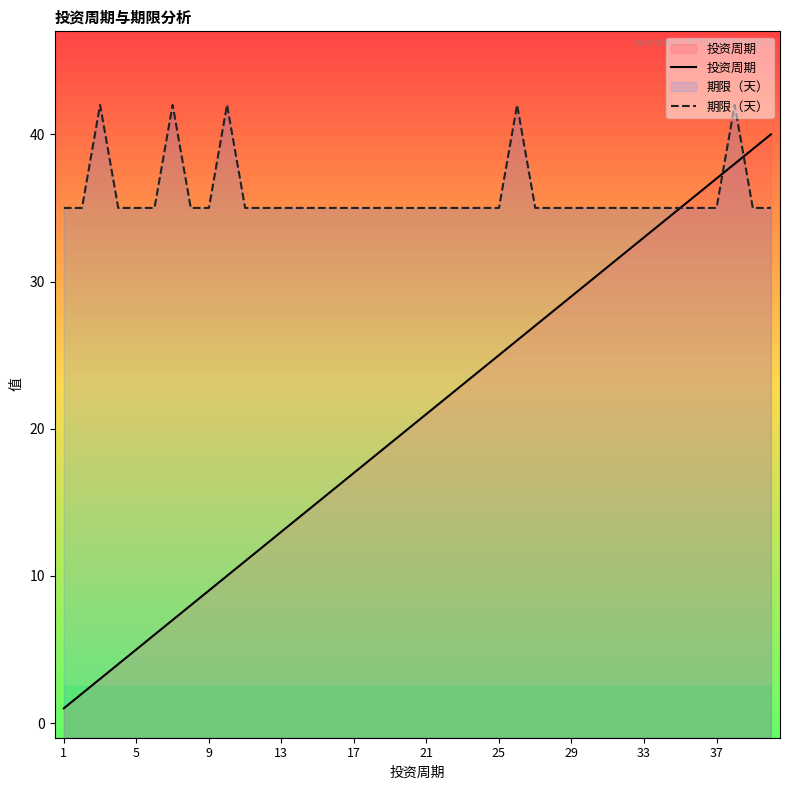

Reading left to right, list all the values displayed in this chart.

投资周期: 1	2	3	4	5	6	7	8	9	10	11	12	13	14	15	16	17	18	19	20	21	22	23	24	25	26	27	28	29	30	31	32	33	34	35	36	37	38	39	40
期限（天）: 35	35	42	35	35	35	42	35	35	42	35	35	35	35	35	35	35	35	35	35	35	35	35	35	35	42	35	35	35	35	35	35	35	35	35	35	35	42	35	35